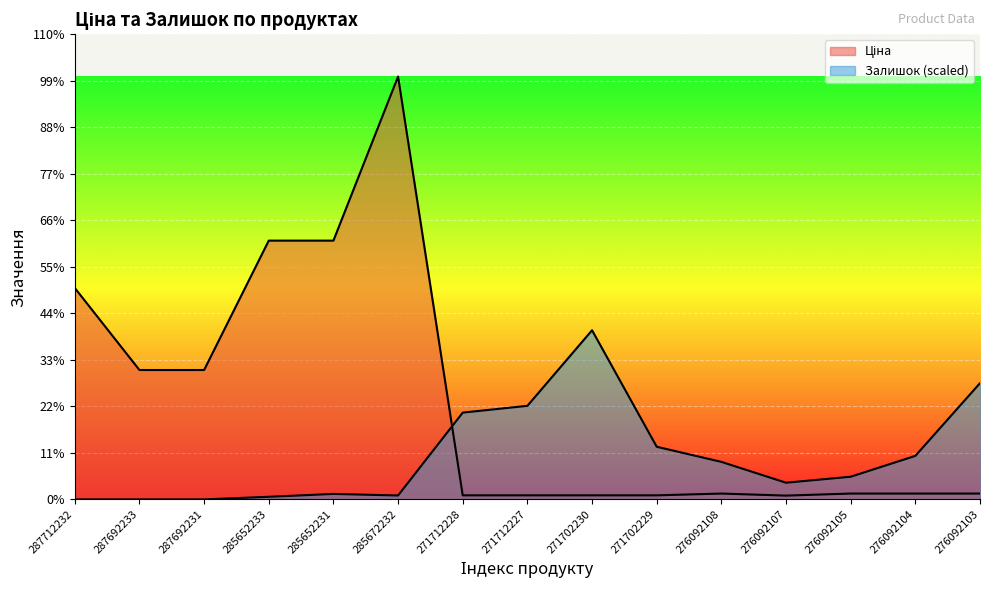

Which series has the widest spread of values?

Ціна